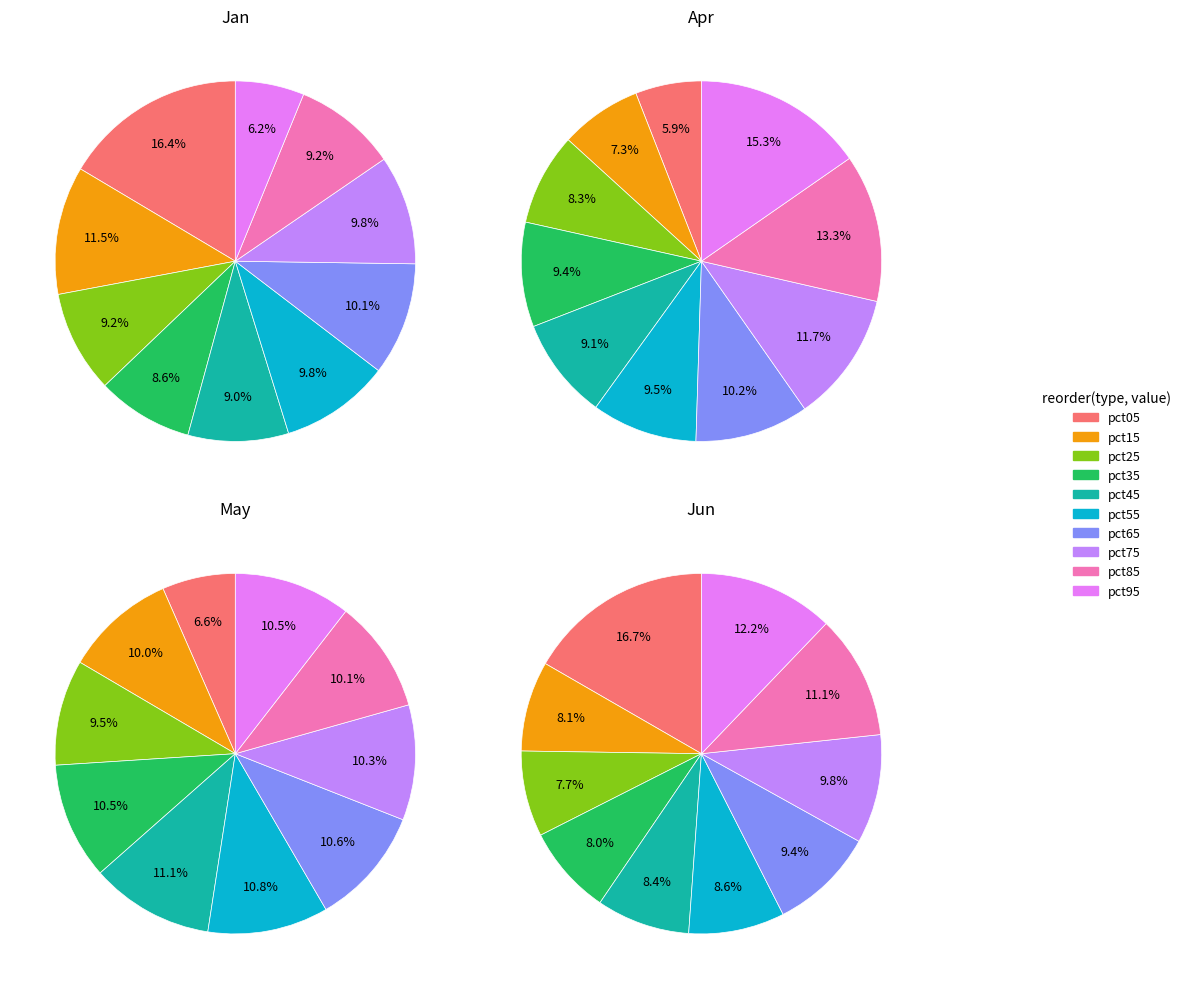

Is there a majority slice in this chart?

No